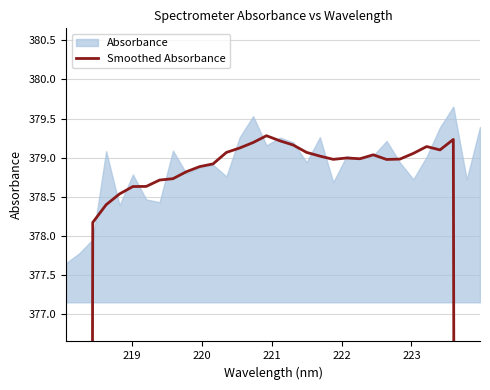

What is the greatest value displayed?

379.3